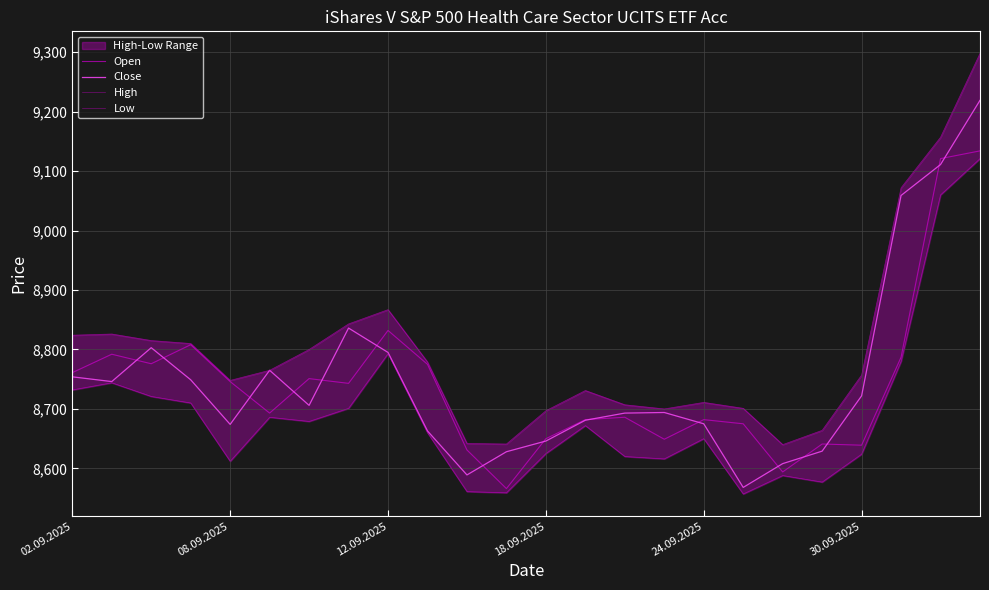

True or false: High has a value of 13477 at 12.09.2025.

False